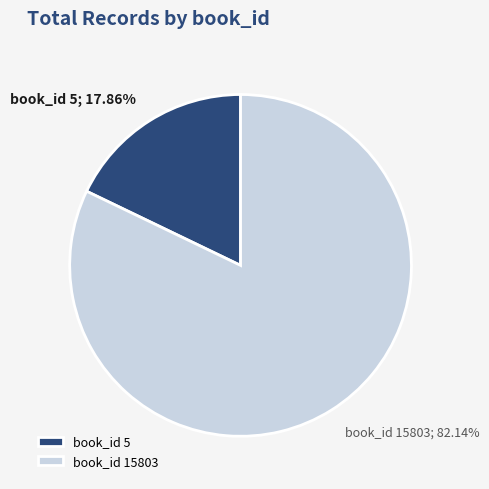

Do book_id 5 and book_id 15803 together represent more than half of the pie?

Yes